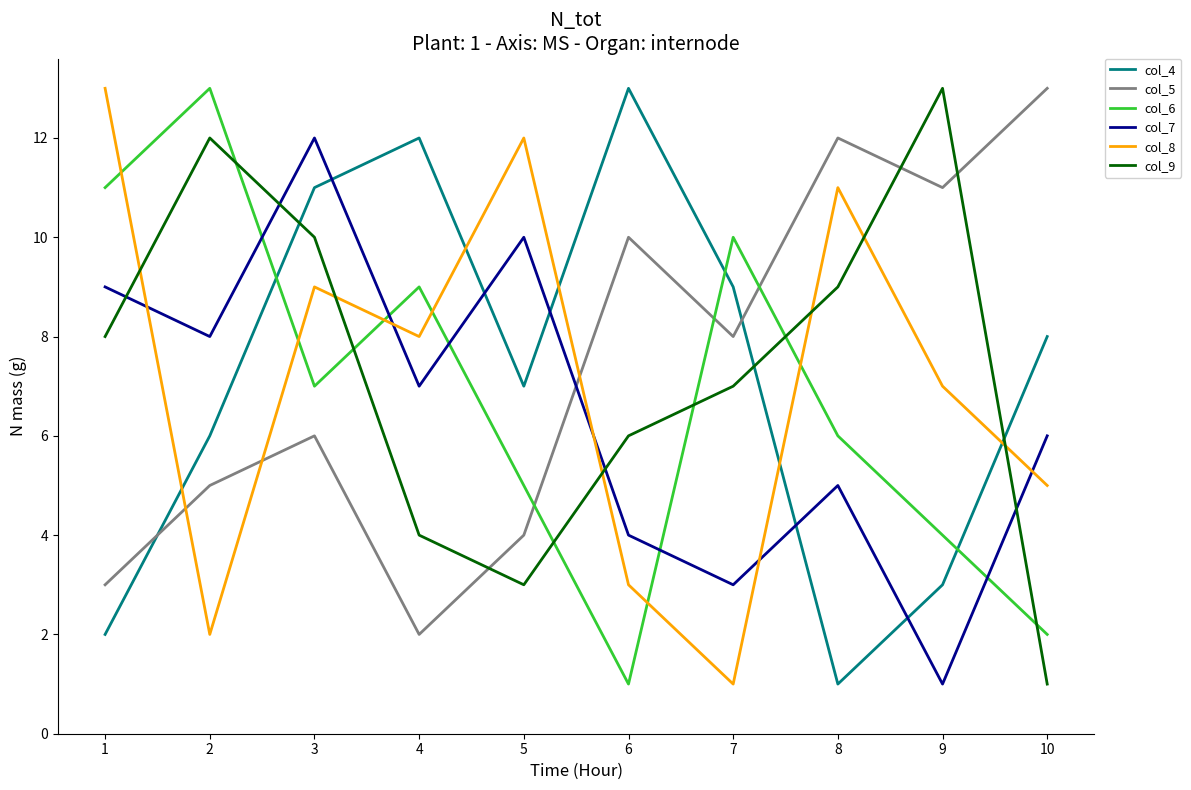

Is this an area chart (filled region under the line)?

No